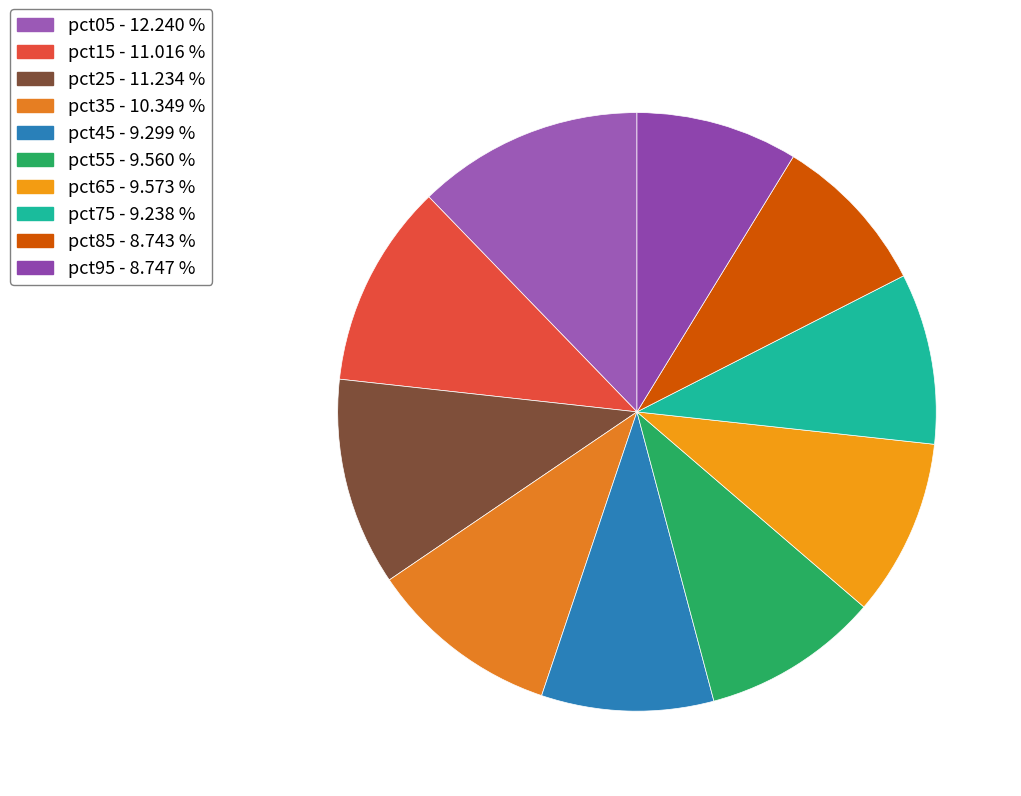

Count the number of slices in the pie.

10